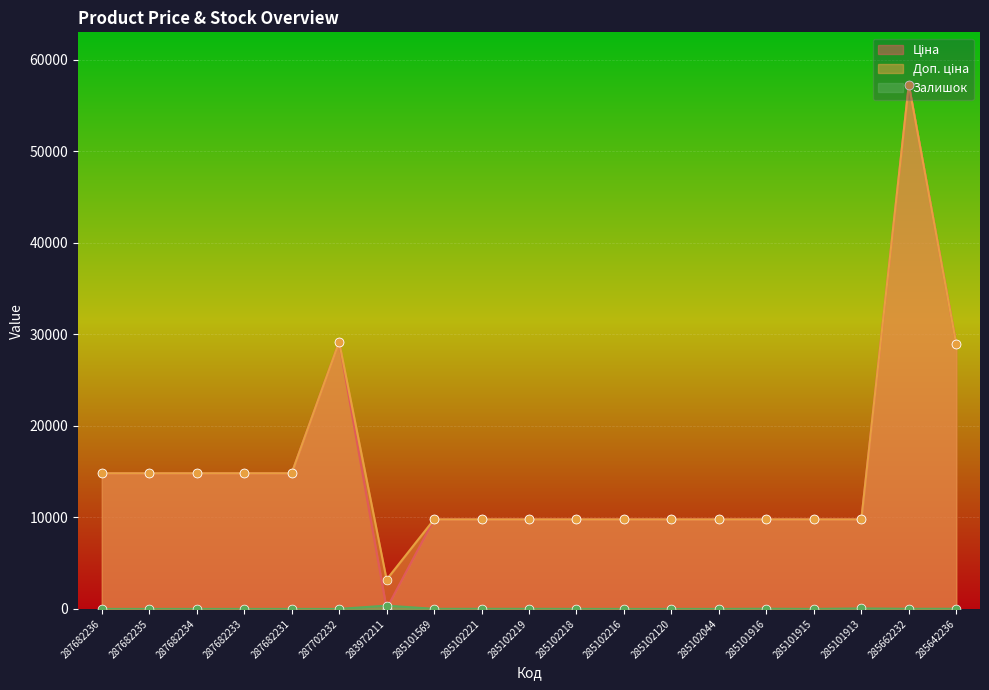

What are all the series names shown in the legend?

Ціна, Доп. ціна, Залишок